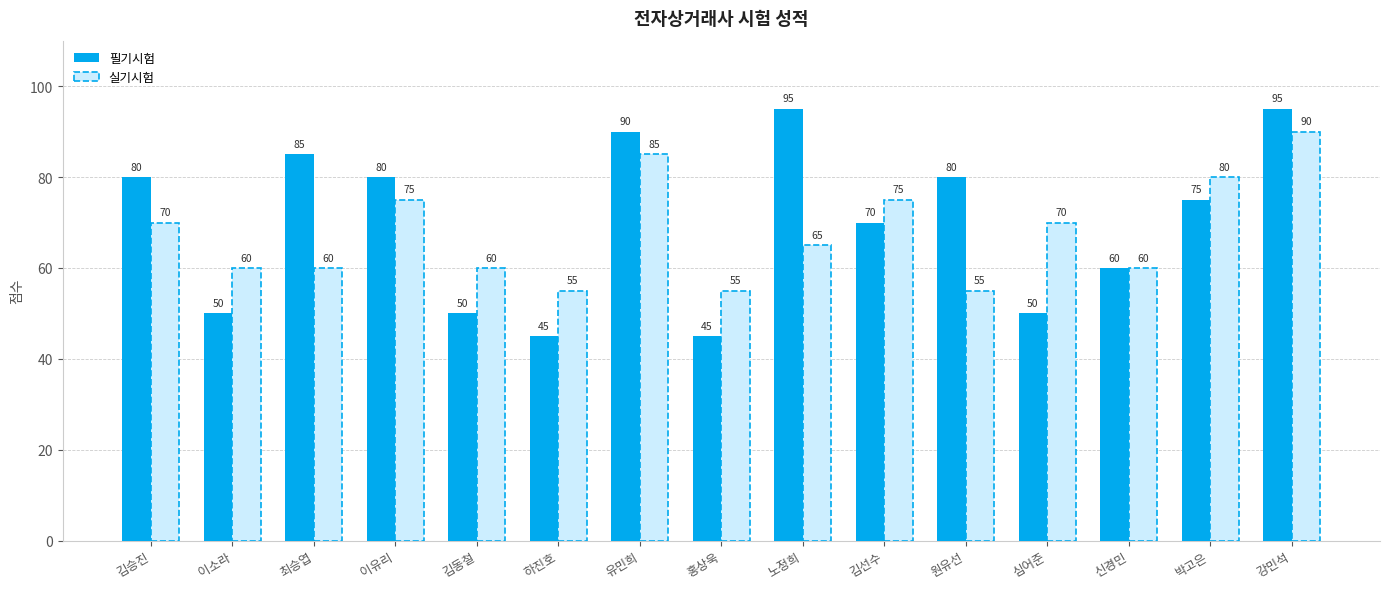

Which series has the largest range (max minus min)?

필기시험